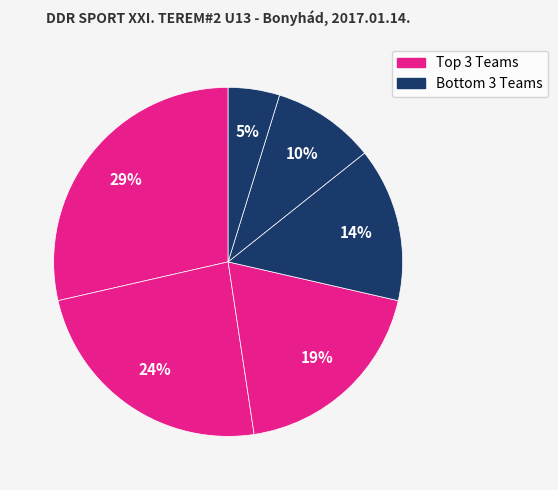

Count the number of slices in the pie.

6